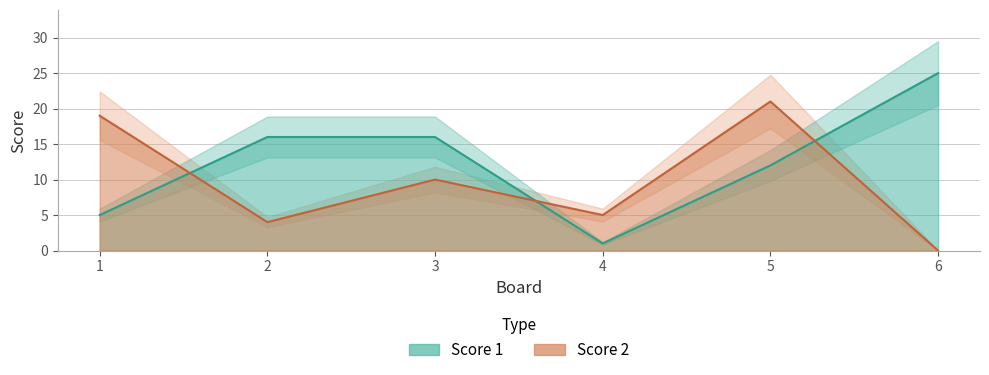

What is the value of the Score 1 point at the 2nd from the left?

16